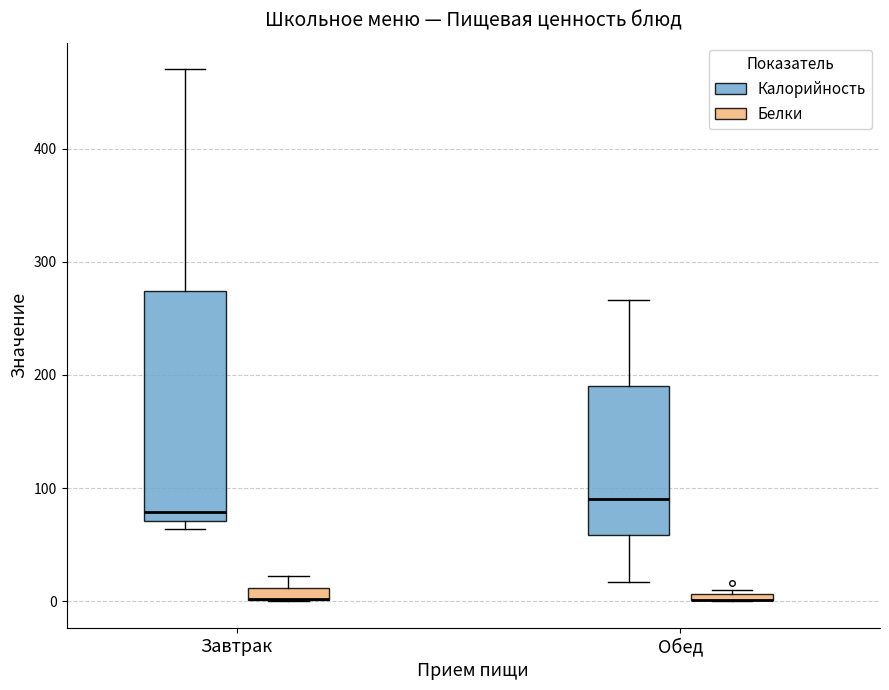

Where is the upper edge of the box for Обед (Калорийность) on the y-axis? The values are not printed on the chart, so give them approximately, as read against the axis.

190